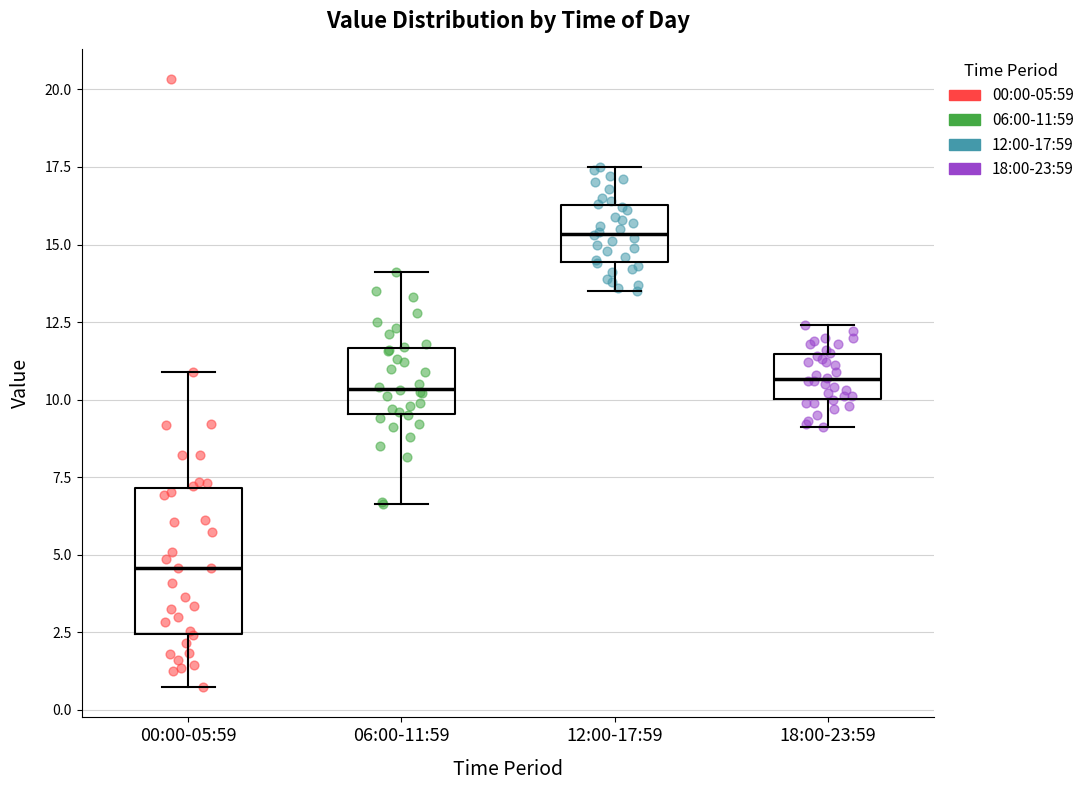

Reading left to right, read every box against the y-axis: the position of its median line, the range the box covers, and the ends of its whiskers. The values are not printed on the chart, so give them approximately, as read against the axis.

00:00-05:59: median 4.5, box 2.5 to 7.0, whiskers 0.5 to 11.0
06:00-11:59: median 10.5, box 9.5 to 11.5, whiskers 6.5 to 14.0
12:00-17:59: median 15.5, box 14.5 to 16.5, whiskers 13.5 to 17.5
18:00-23:59: median 10.5, box 10.0 to 11.5, whiskers 9.0 to 12.5